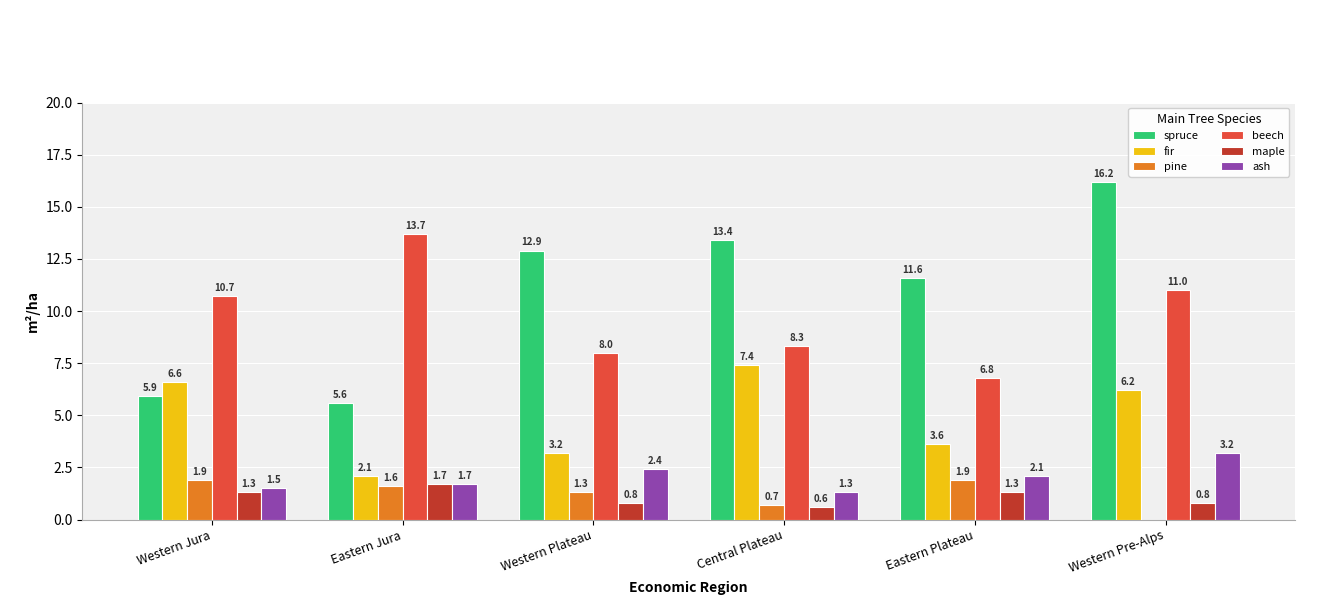

True or false: fir has a value of 12.9 at Central Plateau.

False